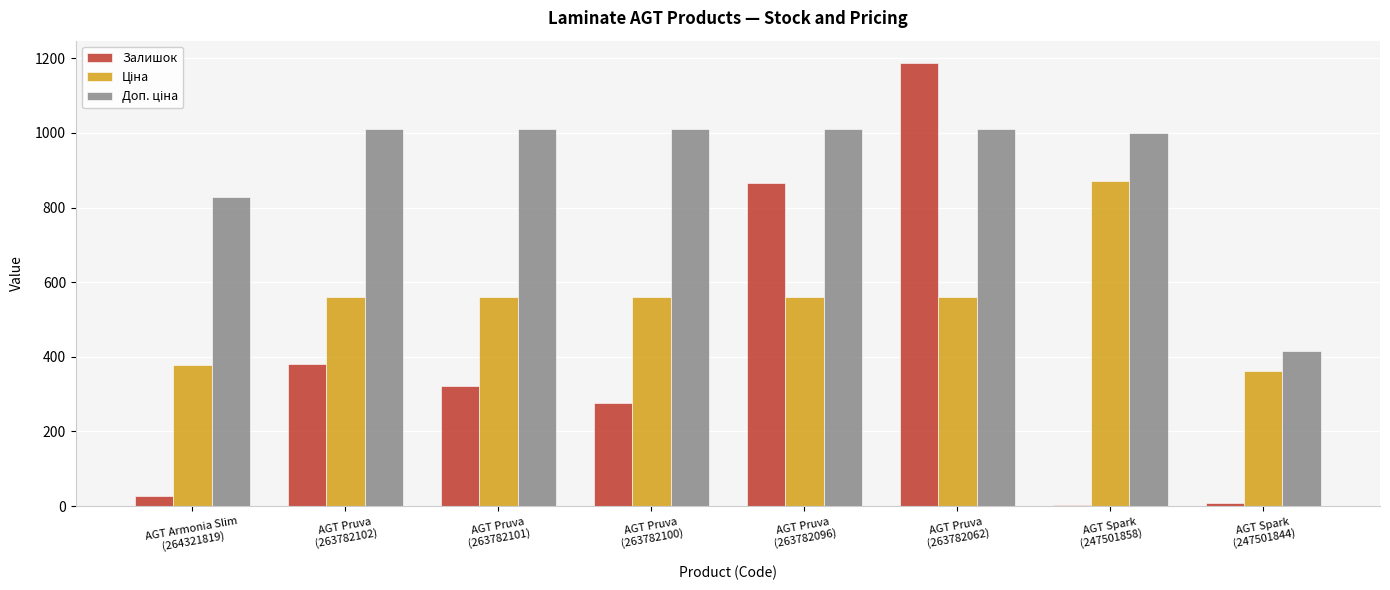

Reading left to right, what are all the values shown in this chart?

Залишок: AGT Armonia Slim
(264321819)=27.0	AGT Pruva
(263782102)=381.0	AGT Pruva
(263782101)=322.0	AGT Pruva
(263782100)=276.0	AGT Pruva
(263782096)=866.0	AGT Pruva
(263782062)=1188.0	AGT Spark
(247501858)=2.0	AGT Spark
(247501844)=7.0
Ціна: AGT Armonia Slim
(264321819)=377.6	AGT Pruva
(263782102)=559.9	AGT Pruva
(263782101)=559.9	AGT Pruva
(263782100)=559.9	AGT Pruva
(263782096)=559.9	AGT Pruva
(263782062)=559.9	AGT Spark
(247501858)=872.0	AGT Spark
(247501844)=362.5
Доп. ціна: AGT Armonia Slim
(264321819)=829.0	AGT Pruva
(263782102)=1010.4	AGT Pruva
(263782101)=1010.4	AGT Pruva
(263782100)=1010.4	AGT Pruva
(263782096)=1010.4	AGT Pruva
(263782062)=1010.4	AGT Spark
(247501858)=999.3	AGT Spark
(247501844)=415.0